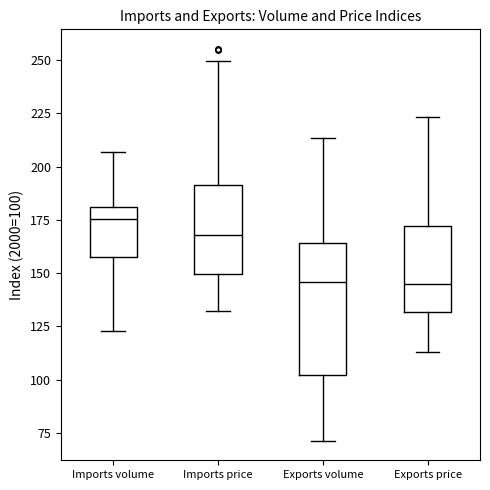

Which box is the tallest, from its lower edge to its upper edge?

Exports volume